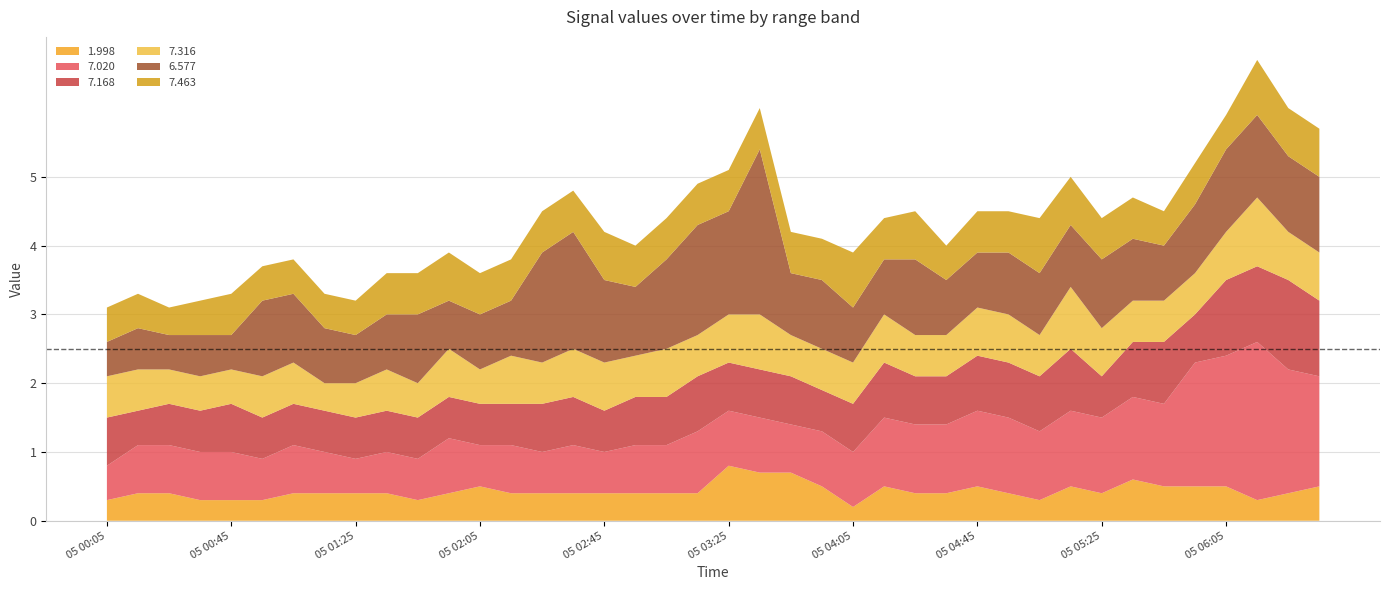

Reading left to right, list all the values displayed in this chart.

1.998: 0.3	0.4	0.4	0.3	0.3	0.3	0.4	0.4	0.4	0.4	0.3	0.4	0.5	0.4	0.4	0.4	0.4	0.4	0.4	0.4	0.8	0.7	0.7	0.5	0.2	0.5	0.4	0.4	0.5	0.4	0.3	0.5	0.4	0.6	0.5	0.5	0.5	0.3	0.4	0.5
7.020: 0.5	0.7	0.7	0.7	0.7	0.6	0.7	0.6	0.5	0.6	0.6	0.8	0.6	0.7	0.6	0.7	0.6	0.7	0.7	0.9	0.8	0.8	0.7	0.8	0.8	1.0	1.0	1.0	1.1	1.1	1.0	1.1	1.1	1.2	1.2	1.8	1.9	2.3	1.8	1.6
7.168: 0.7	0.5	0.6	0.6	0.7	0.6	0.6	0.6	0.6	0.6	0.6	0.6	0.6	0.6	0.7	0.7	0.6	0.7	0.7	0.8	0.7	0.7	0.7	0.6	0.7	0.8	0.7	0.7	0.8	0.8	0.8	0.9	0.6	0.8	0.9	0.7	1.1	1.1	1.3	1.1
7.316: 0.6	0.6	0.5	0.5	0.5	0.6	0.6	0.4	0.5	0.6	0.5	0.7	0.5	0.7	0.6	0.7	0.7	0.6	0.7	0.6	0.7	0.8	0.6	0.6	0.6	0.7	0.6	0.6	0.7	0.7	0.6	0.9	0.7	0.6	0.6	0.6	0.7	1.0	0.7	0.7
6.577: 0.5	0.6	0.5	0.6	0.5	1.1	1.0	0.8	0.7	0.8	1.0	0.7	0.8	0.8	1.6	1.7	1.2	1.0	1.3	1.6	1.5	2.4	0.9	1.0	0.8	0.8	1.1	0.8	0.8	0.9	0.9	0.9	1.0	0.9	0.8	1.0	1.2	1.2	1.1	1.1
7.463: 0.5	0.5	0.4	0.5	0.6	0.5	0.5	0.5	0.5	0.6	0.6	0.7	0.6	0.6	0.6	0.6	0.7	0.6	0.6	0.6	0.6	0.6	0.6	0.6	0.8	0.6	0.7	0.5	0.6	0.6	0.8	0.7	0.6	0.6	0.5	0.6	0.5	0.8	0.7	0.7